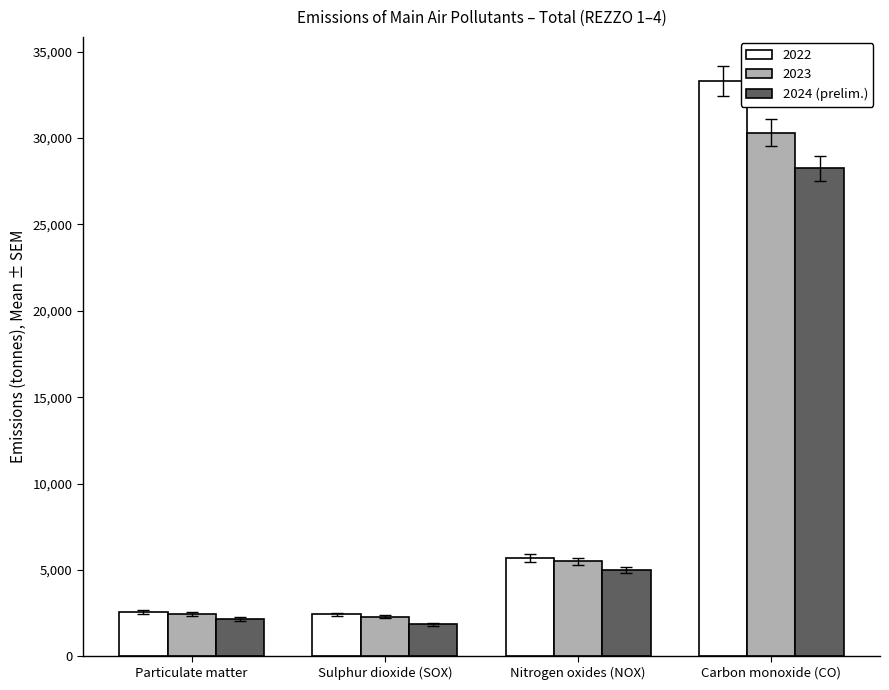

How many groups of bars are there?

4